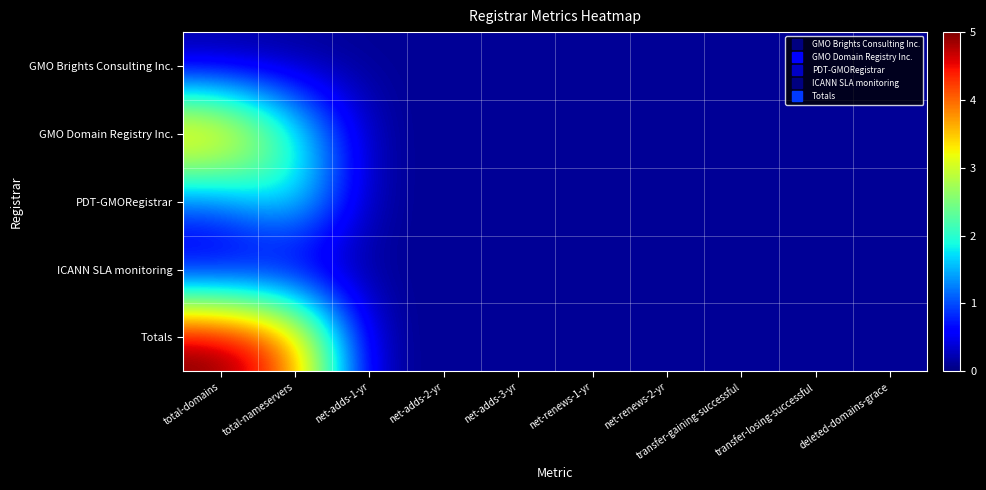

Reading left to right, extract all data points from this chart.

GMO Brights Consulting Inc.: total-domains=0.1	total-nameservers=0.1	net-adds-1-yr=0.1	net-adds-2-yr=0.1	net-adds-3-yr=0.1	net-renews-1-yr=0.1	net-renews-2-yr=0.1	transfer-gaining-successful=0.1	transfer-losing-successful=0.1	deleted-domains-grace=0.1
GMO Domain Registry Inc.: total-domains=4.1	total-nameservers=2.1	net-adds-1-yr=0.1	net-adds-2-yr=0.1	net-adds-3-yr=0.1	net-renews-1-yr=0.1	net-renews-2-yr=0.1	transfer-gaining-successful=0.1	transfer-losing-successful=0.1	deleted-domains-grace=0.1
PDT-GMORegistrar: total-domains=1.1	total-nameservers=2.1	net-adds-1-yr=0.1	net-adds-2-yr=0.1	net-adds-3-yr=0.1	net-renews-1-yr=0.1	net-renews-2-yr=0.1	transfer-gaining-successful=0.1	transfer-losing-successful=0.1	deleted-domains-grace=0.1
ICANN SLA monitoring: total-domains=0.1	total-nameservers=0.1	net-adds-1-yr=0.1	net-adds-2-yr=0.1	net-adds-3-yr=0.1	net-renews-1-yr=0.1	net-renews-2-yr=0.1	transfer-gaining-successful=0.1	transfer-losing-successful=0.1	deleted-domains-grace=0.1
Totals: total-domains=5.1	total-nameservers=4.1	net-adds-1-yr=0.1	net-adds-2-yr=0.1	net-adds-3-yr=0.1	net-renews-1-yr=0.1	net-renews-2-yr=0.1	transfer-gaining-successful=0.1	transfer-losing-successful=0.1	deleted-domains-grace=0.1